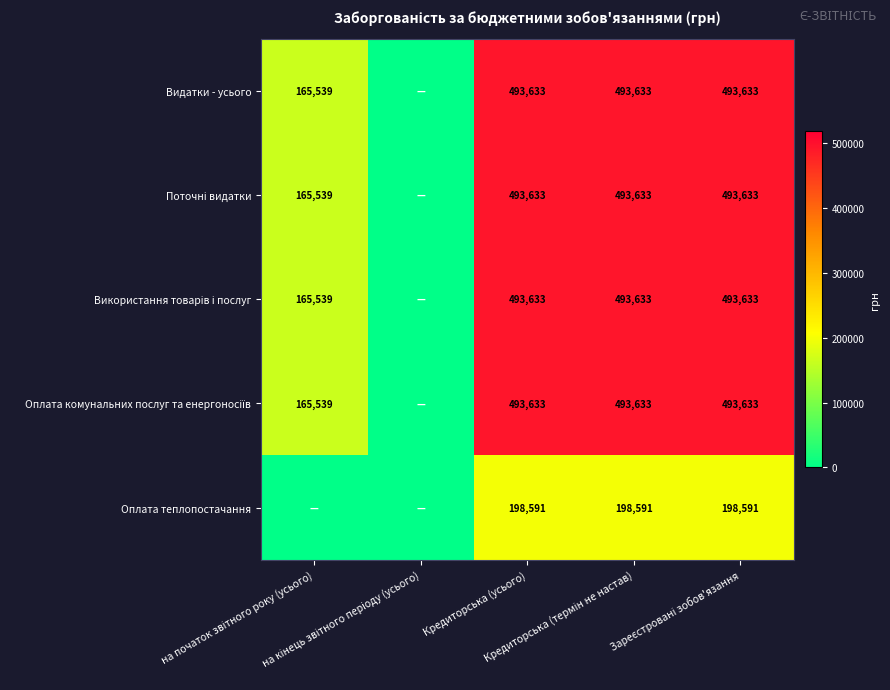

What is the difference between the Оплата теплопостачання values at на кінець звітного періоду (усього) and Кредиторська (термін не настав)?

198590.8